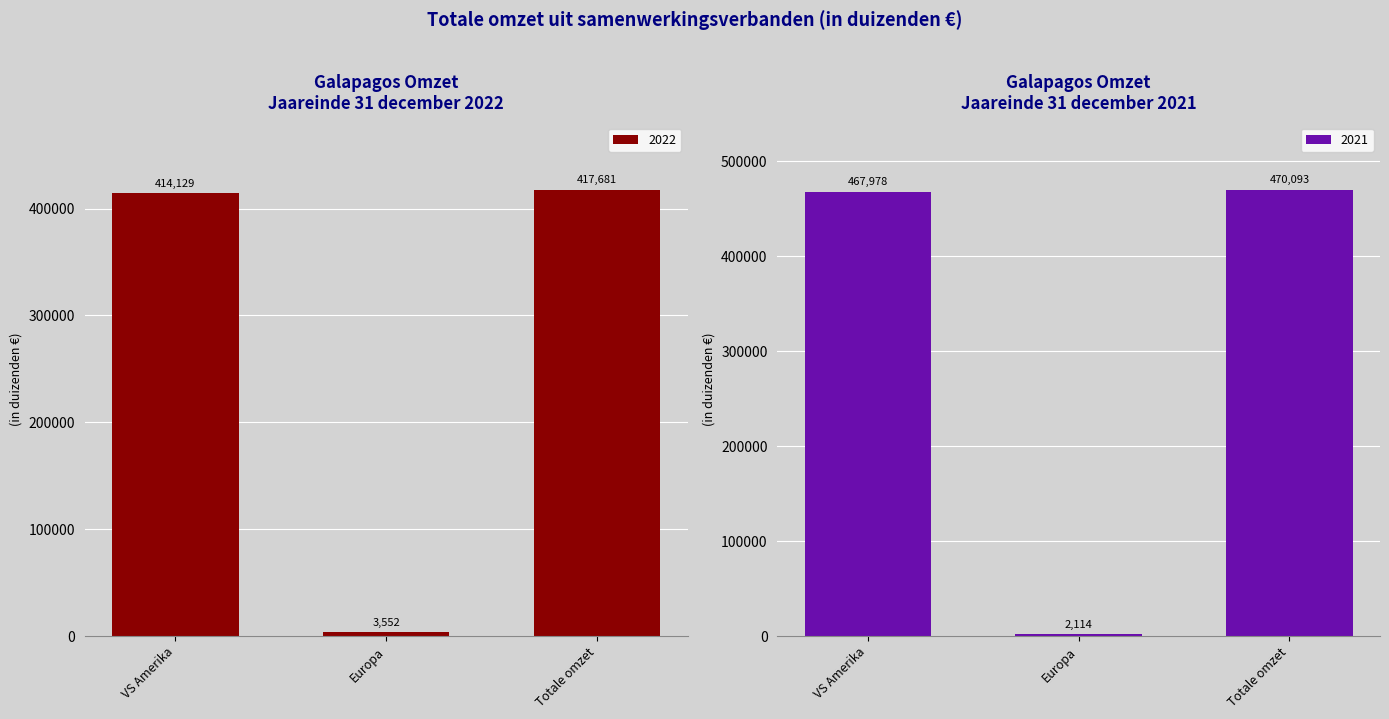

What is the average value of the 2022 series?

278454